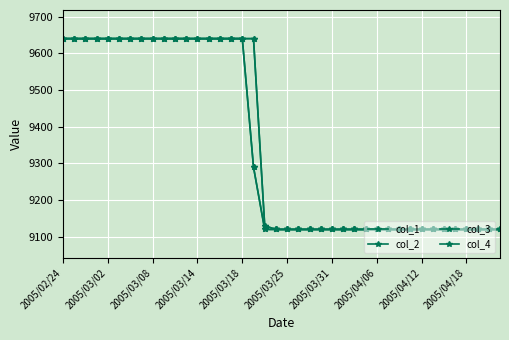

At which category is the sum across all series the highest?

2005/02/24